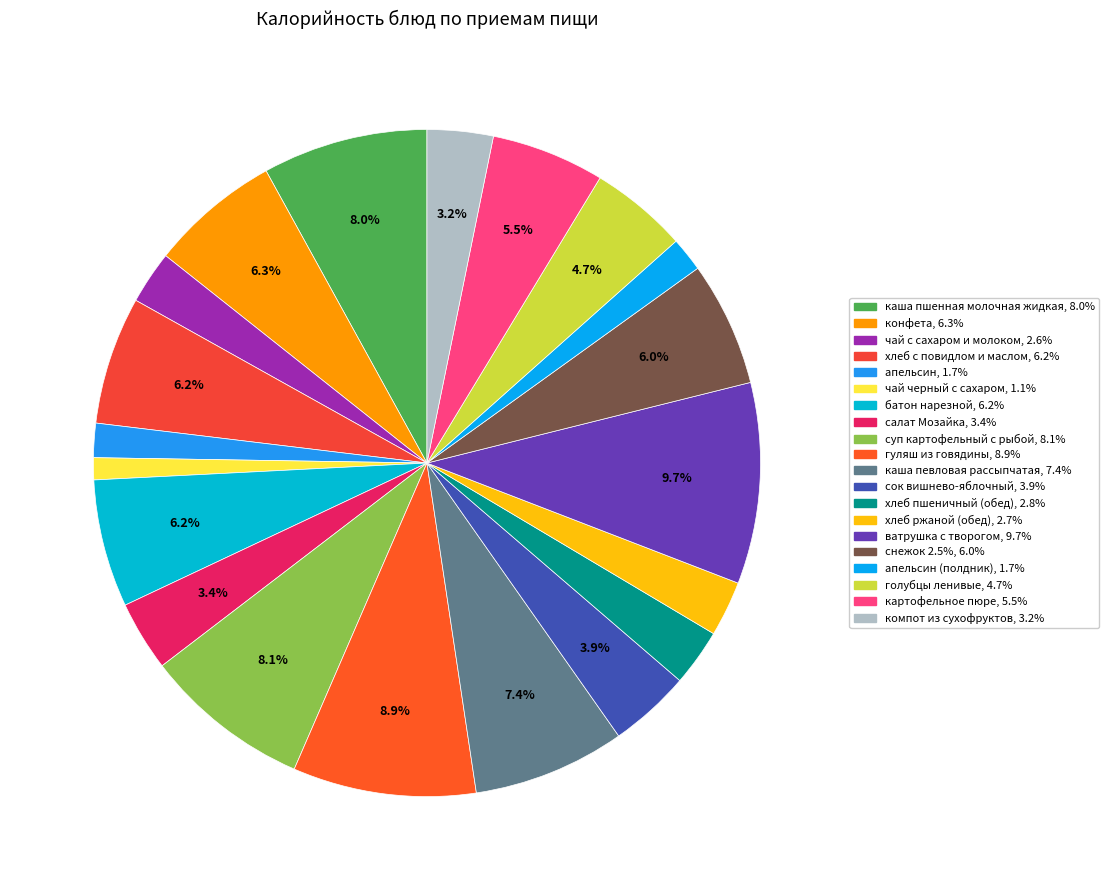

How many slices are in this pie chart?

20